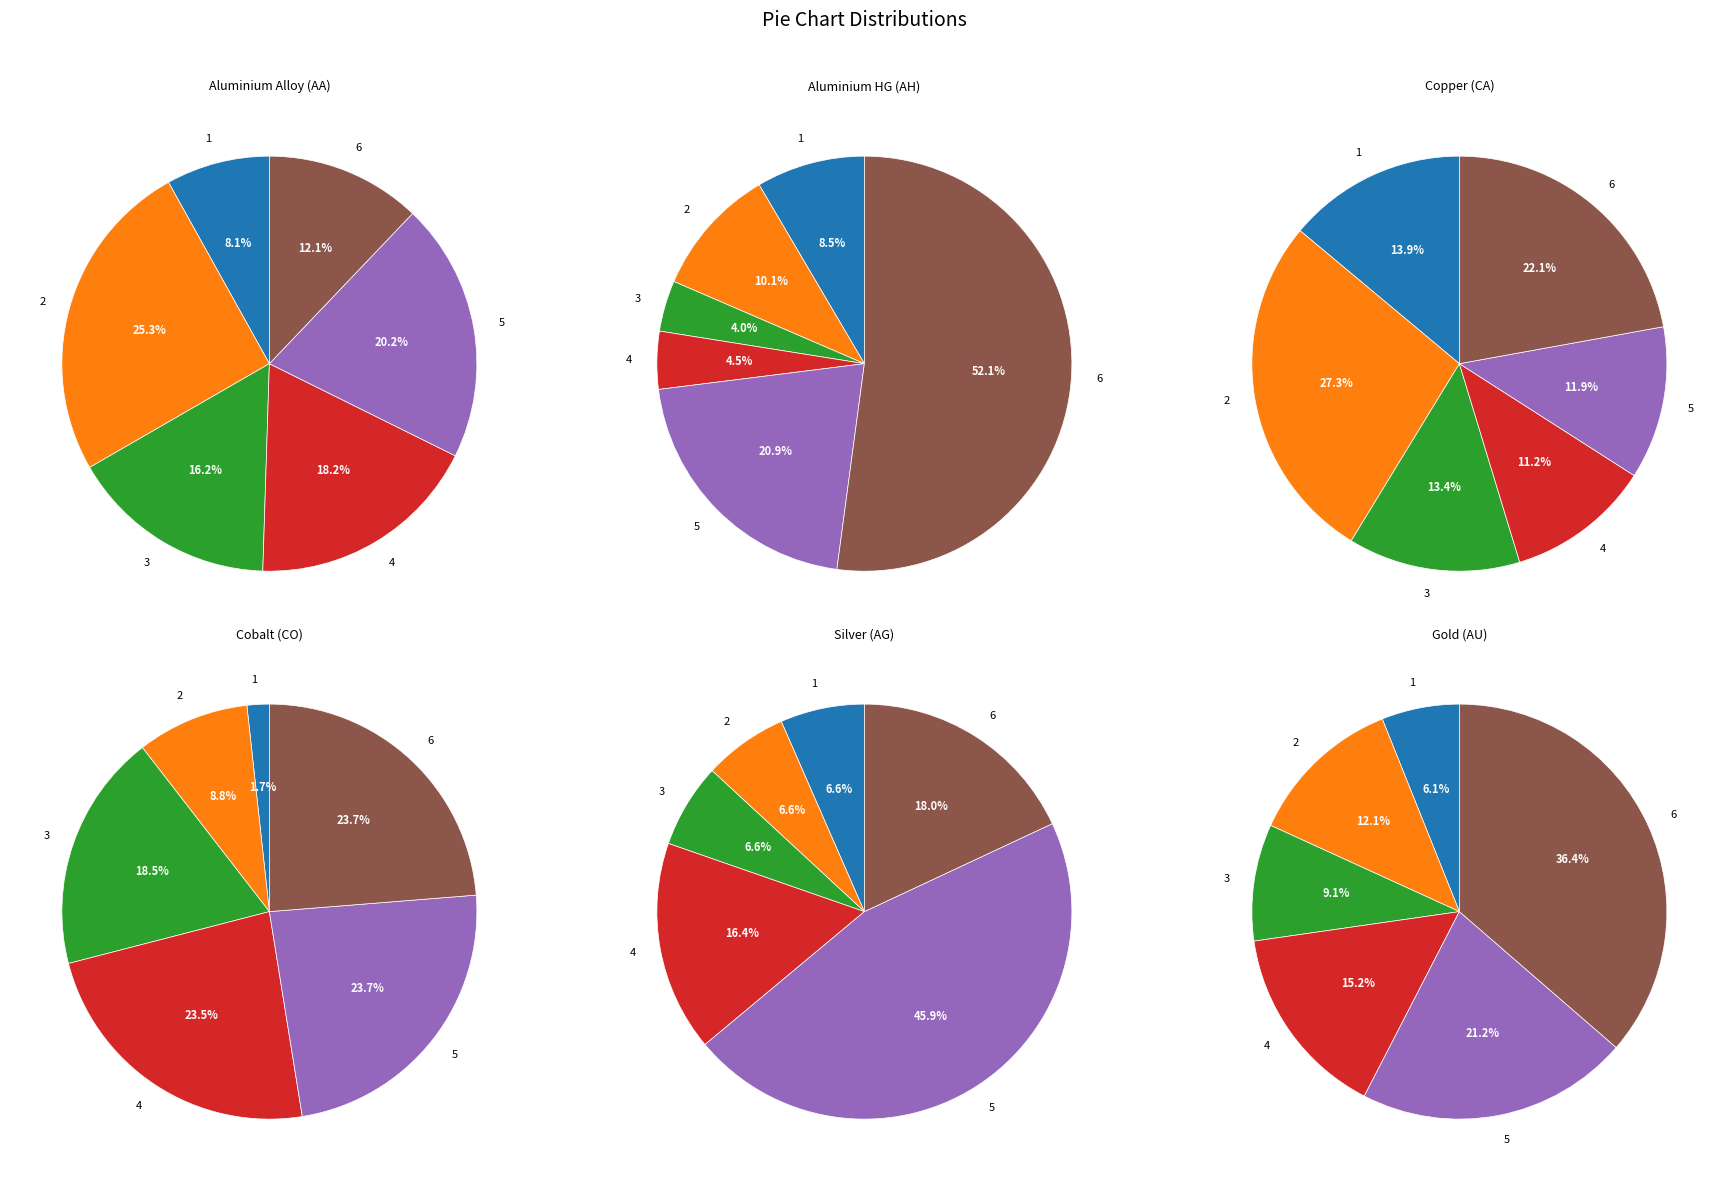

To the nearest percent, what is the combined percentage of Cobalt (CO) and Silver (AG)?

38%